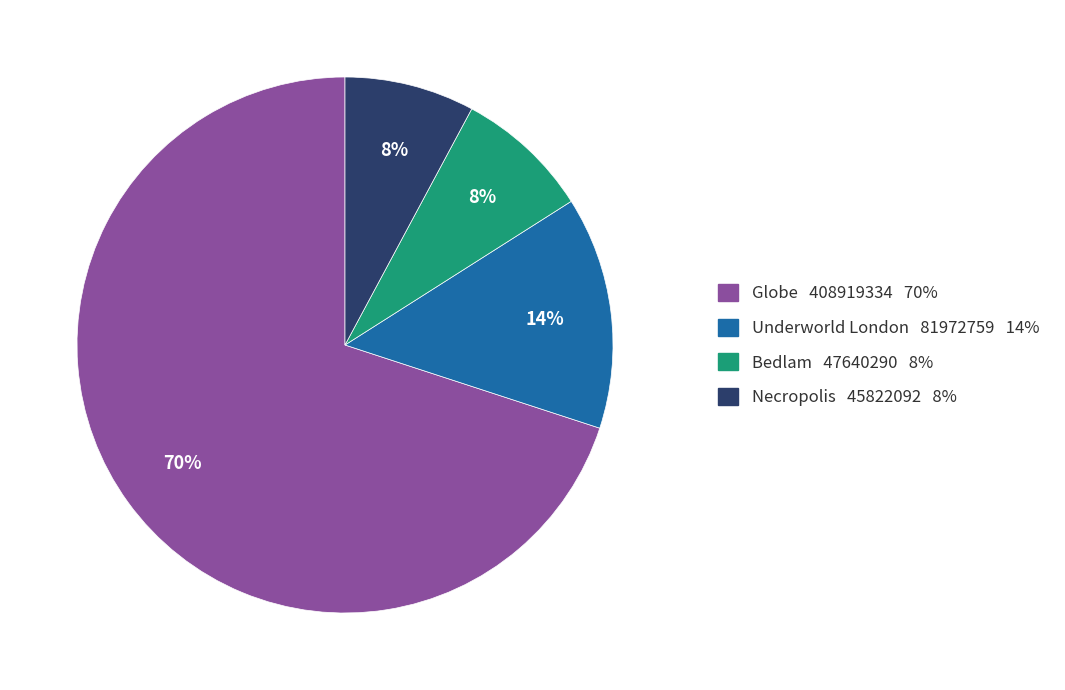

Between Necropolis and Underworld London, which is larger?

Underworld London